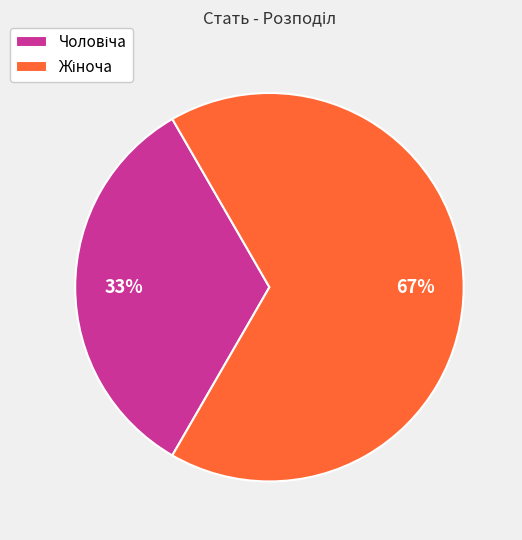

Is there a majority slice in this chart?

Yes